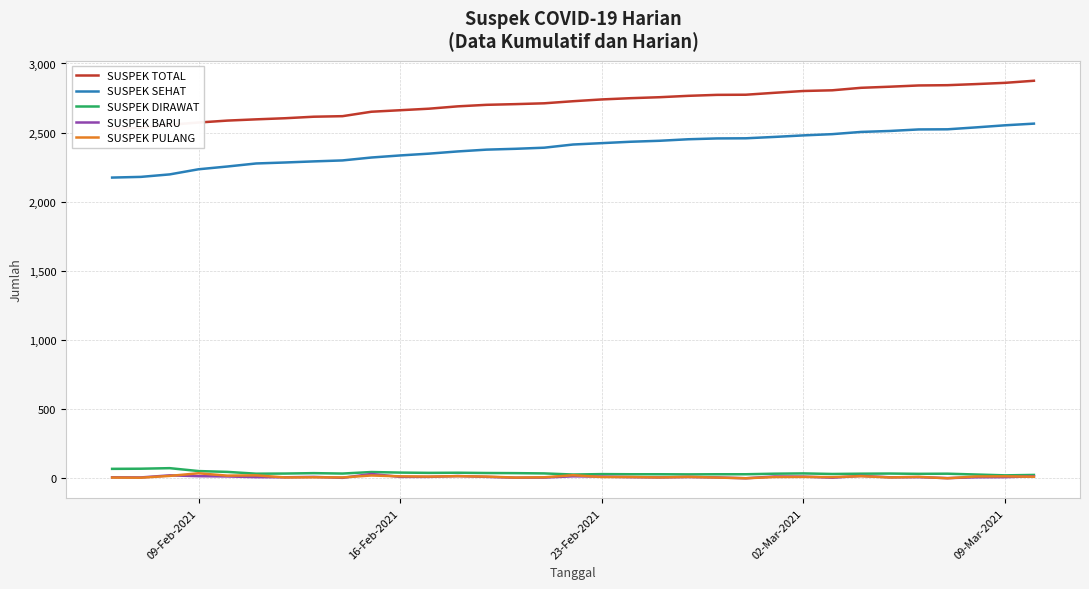

The SUSPEK SEHAT series shows 897 at 16-Feb-2021. True or false?

False